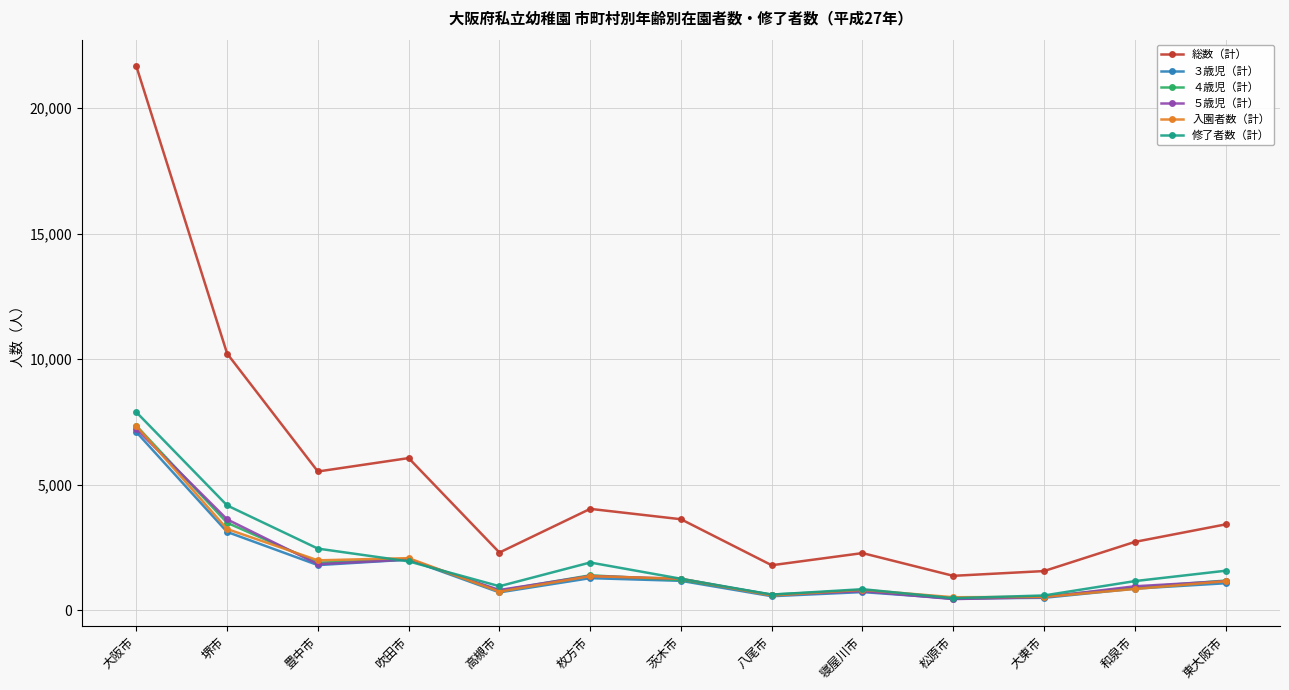

What is the label of the 12th point from the left?

和泉市